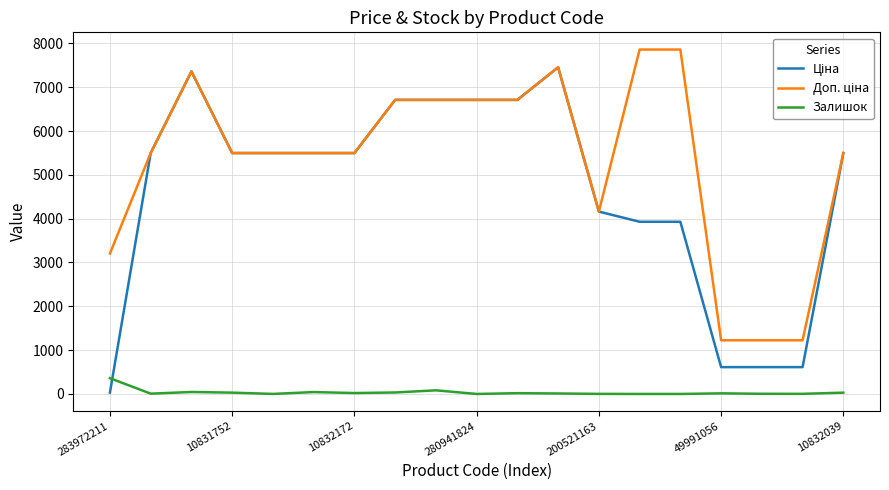

What is the maximum value shown in the chart?

7858.9